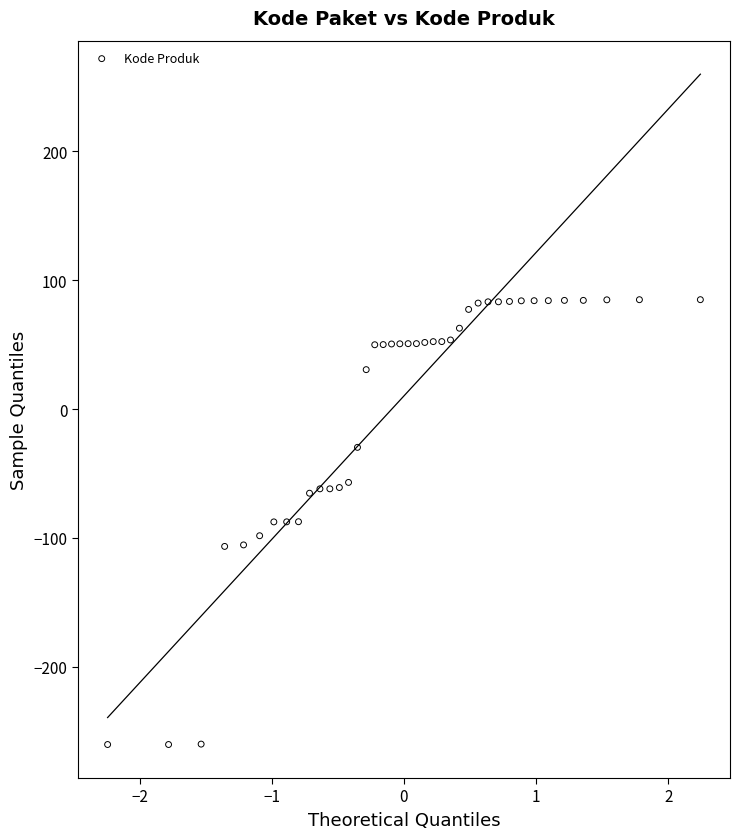

What is the range of Y values (max minus min)?

345.3